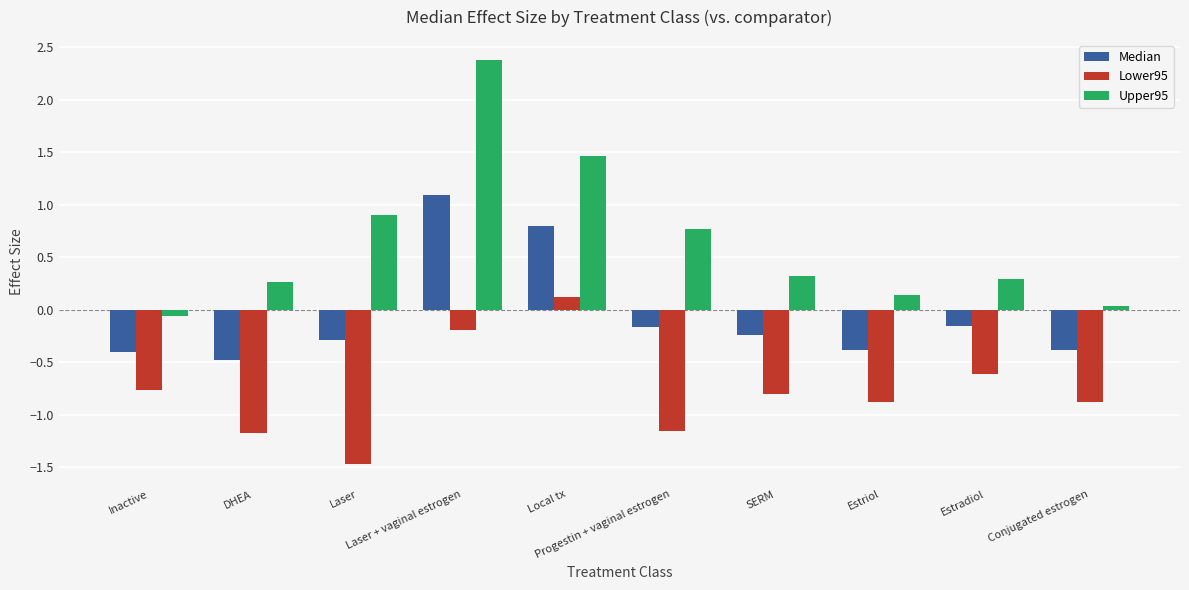

What is the label of the 4th bar from the right?

SERM